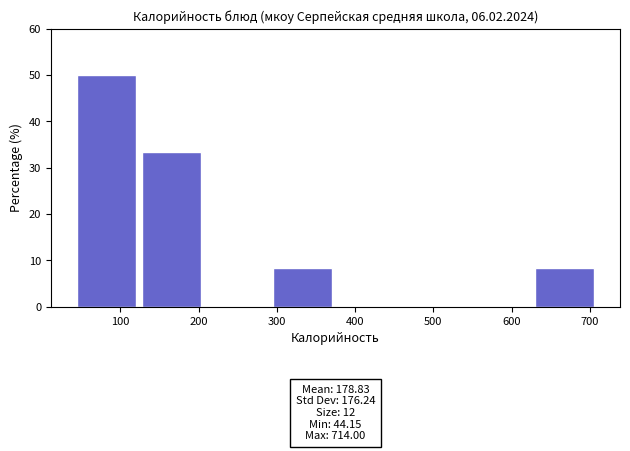

Over which range of the x-axis is the bar tallest?

40 to 130